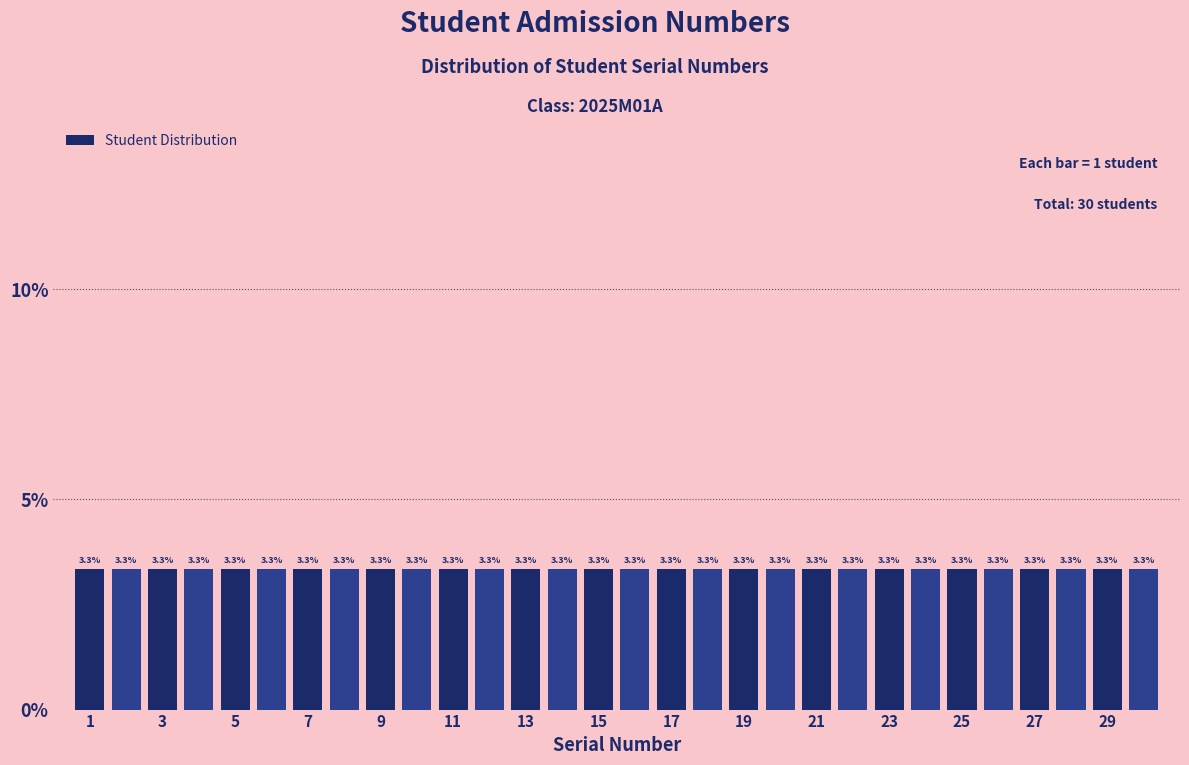

Reading left to right, transcribe this chart: for each bar, give the range it covers on the x-axis and its height. The bar edges are not printed on the chart, so give them approximately, as read against the axis.

0.5 to 1.5: 3.3
1.5 to 2.5: 3.3
2.5 to 3.5: 3.3
3.5 to 4.5: 3.3
4.5 to 5.5: 3.3
5.5 to 6.5: 3.3
6.5 to 7.5: 3.3
7.5 to 8.5: 3.3
8.5 to 9.5: 3.3
9.5 to 10.5: 3.3
10.5 to 11.5: 3.3
11.5 to 12.5: 3.3
12.5 to 13.5: 3.3
13.5 to 14.5: 3.3
14.5 to 15.5: 3.3
15.5 to 16.5: 3.3
16.5 to 17.5: 3.3
17.5 to 18.5: 3.3
18.5 to 19.5: 3.3
19.5 to 20.5: 3.3
20.5 to 21.5: 3.3
21.5 to 22.5: 3.3
22.5 to 23.5: 3.3
23.5 to 24.5: 3.3
24.5 to 25.5: 3.3
25.5 to 26.5: 3.3
26.5 to 27.5: 3.3
27.5 to 28.5: 3.3
28.5 to 29.5: 3.3
29.5 to 30.5: 3.3